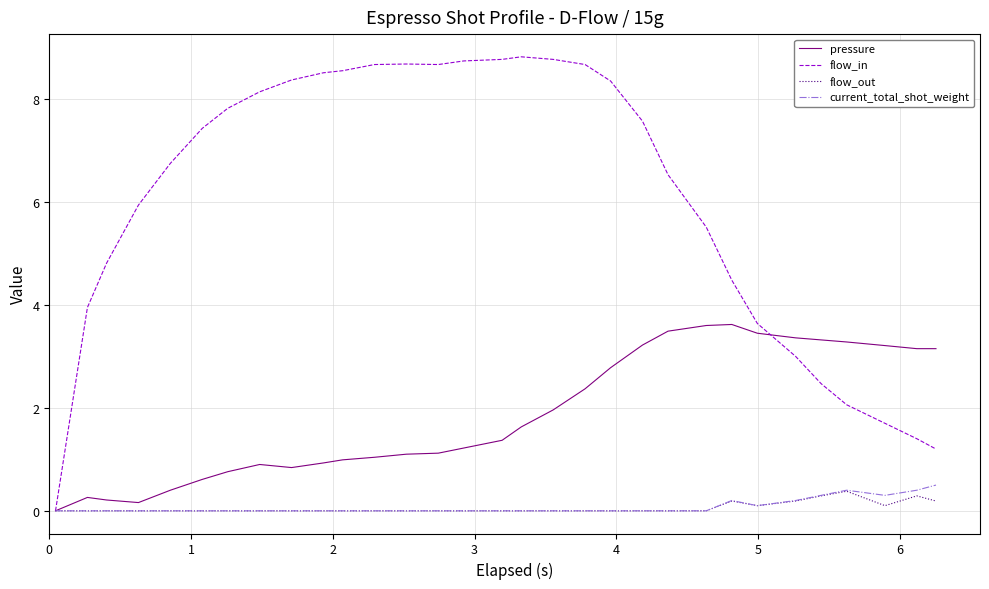

What is the difference between the second highest and minimum values in the pressure series?

3.6